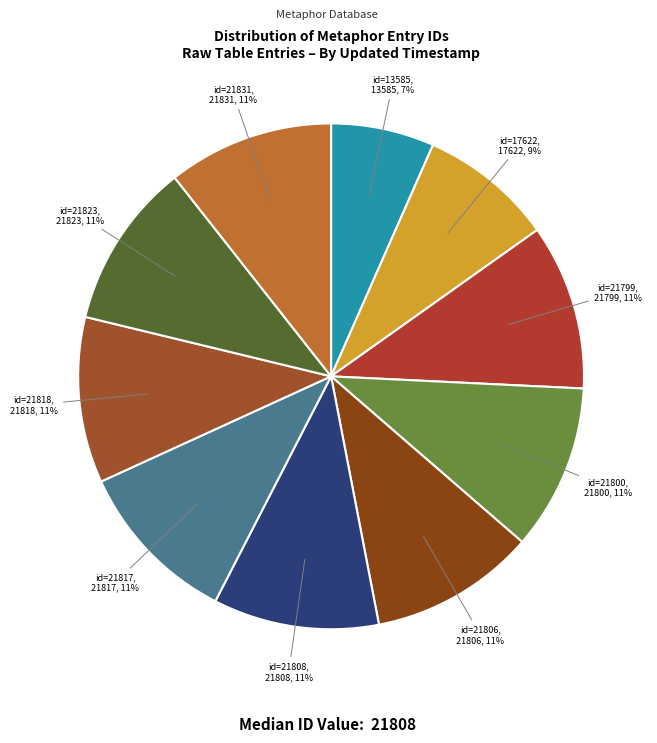

Does id=21823 account for over 50% of the chart?

No